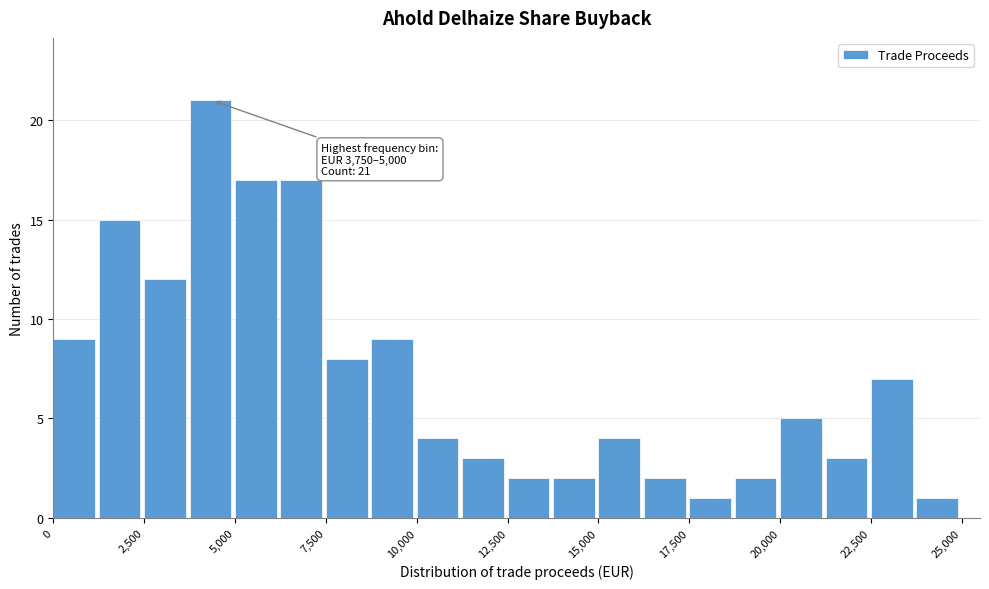

Around what value on the x-axis is the tallest bar? Give the approximate position of its centre, as read against the axis.

4500